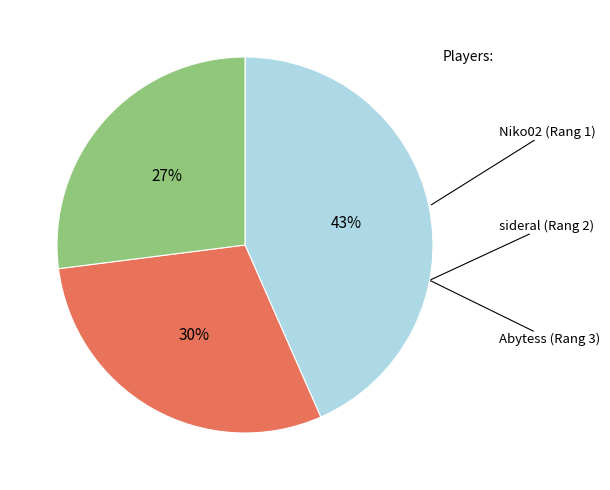

Is there any slice that represents more than half of the pie?

No